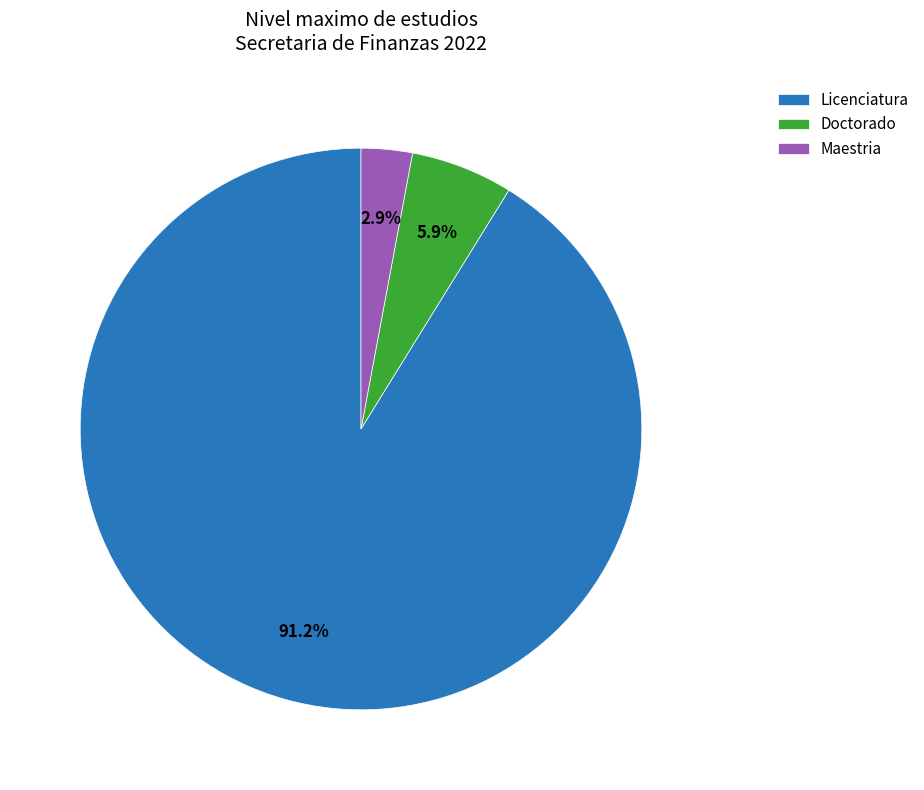

To the nearest percent, what is the average slice percentage?

33%